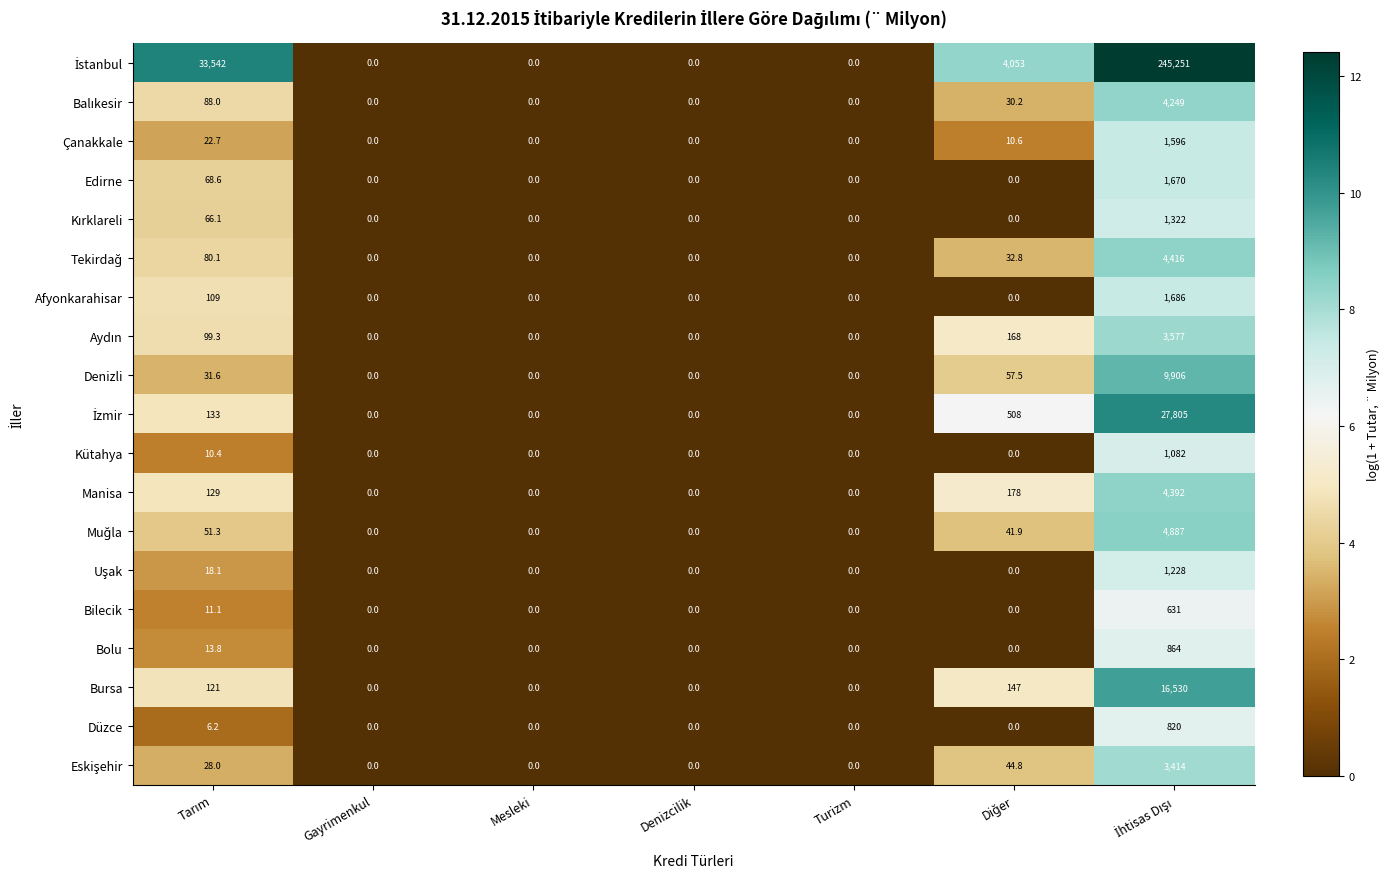

What is the greatest value displayed?

245251.0